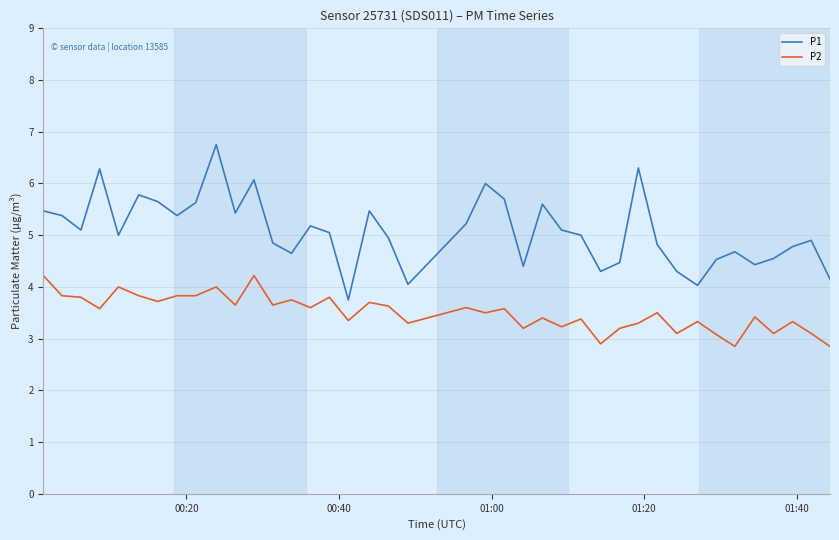

In P1, how many points are higher than both neighbors (excluding endpoints)?

11